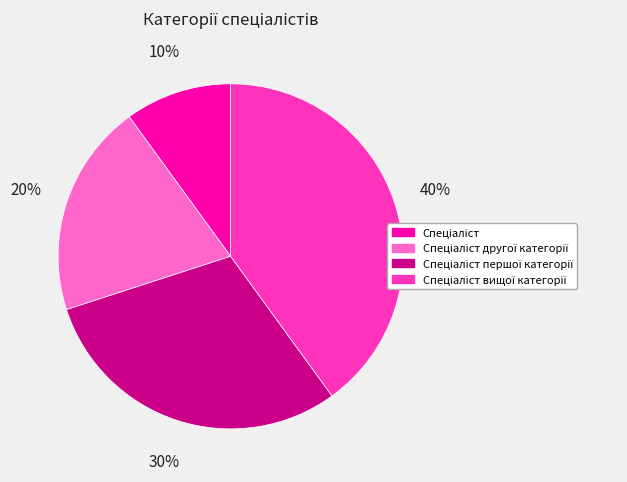

Is there any slice that represents more than half of the pie?

No